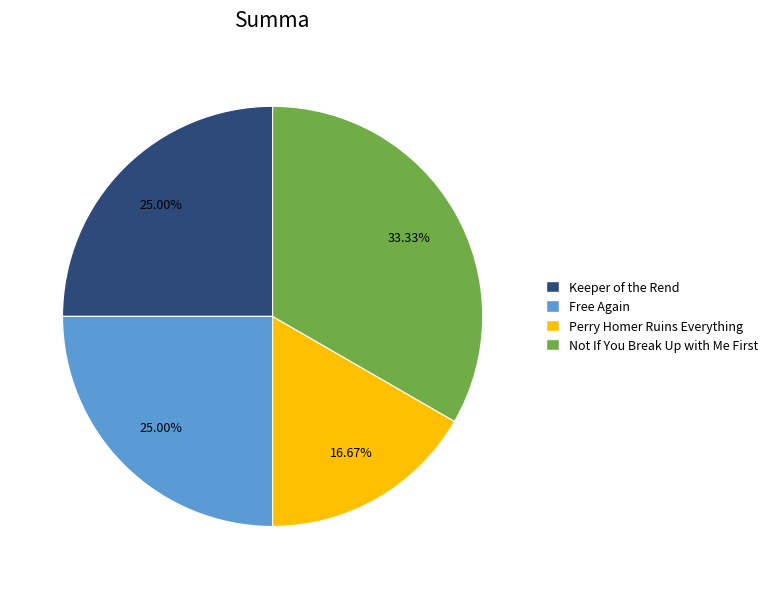

Which slice is the largest?

Not If You Break Up with Me First